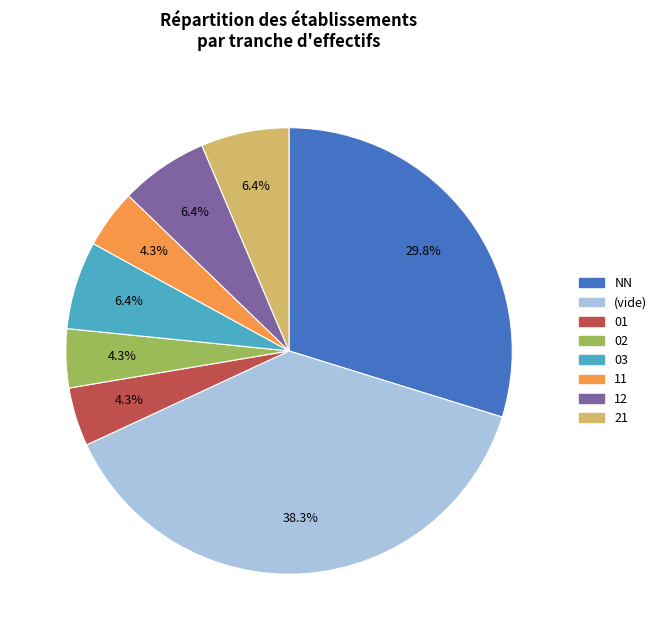

Is there a majority slice in this chart?

No